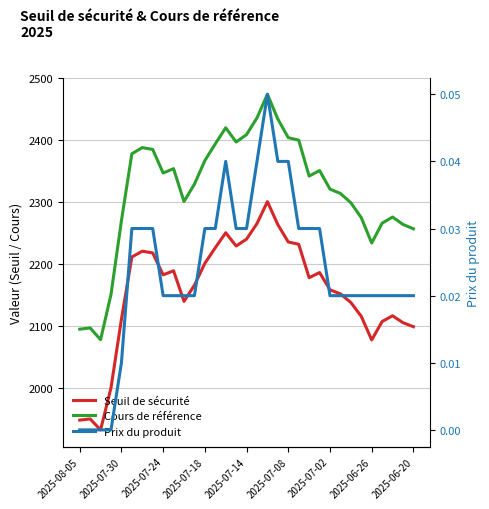

What position from the right is 21?

12